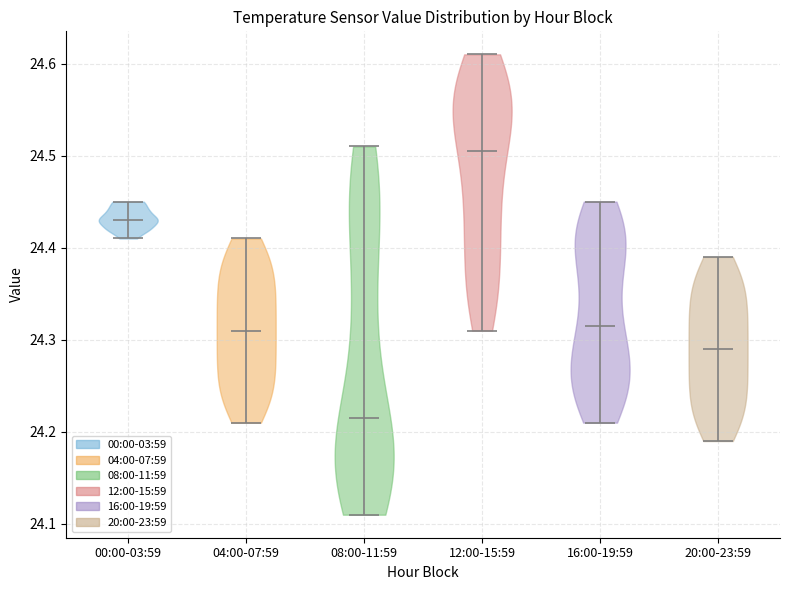

Which violin has the lowest median line?

08:00-11:59